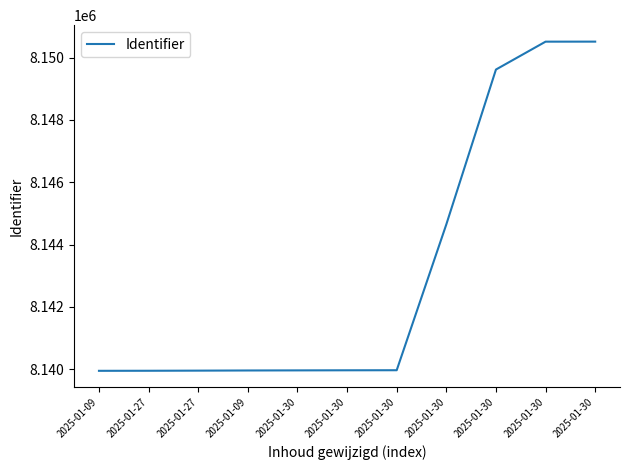

Does the chart display data point markers on the line(s)?

No